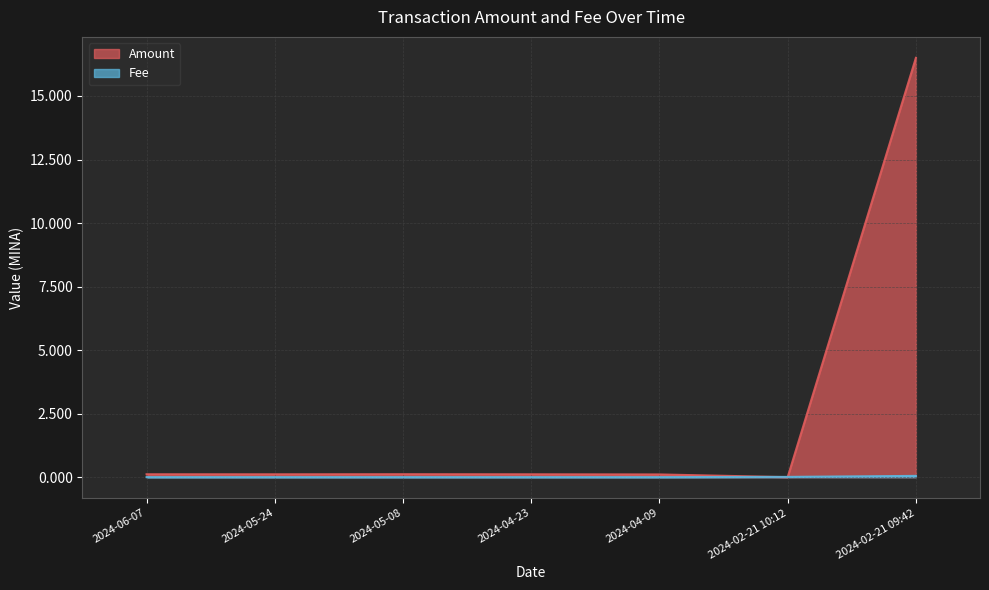

What is the total value across all series at 2024-04-09?

0.1